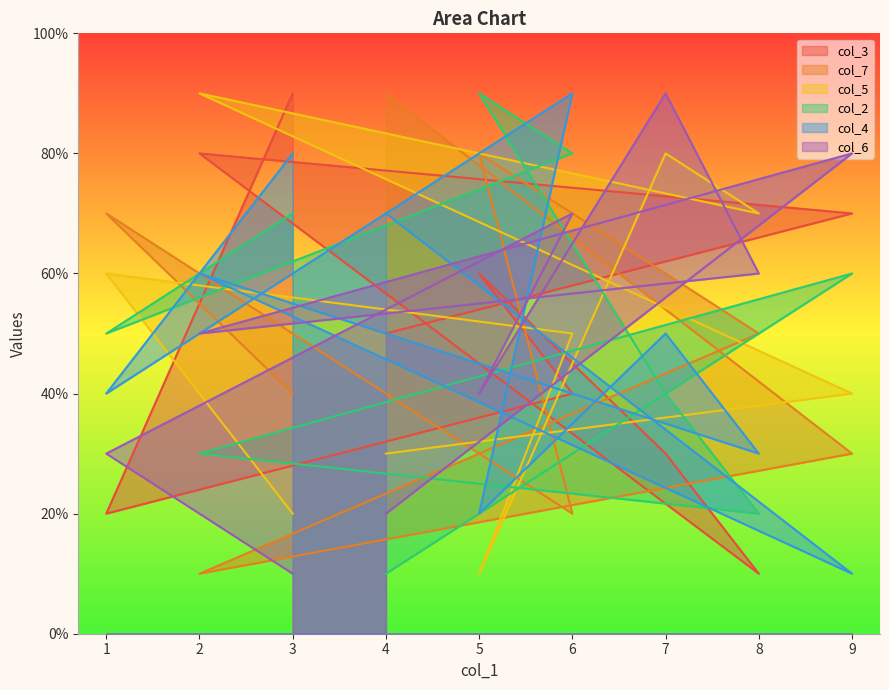

True or false: col_3 has a value of 14 at 2.

False